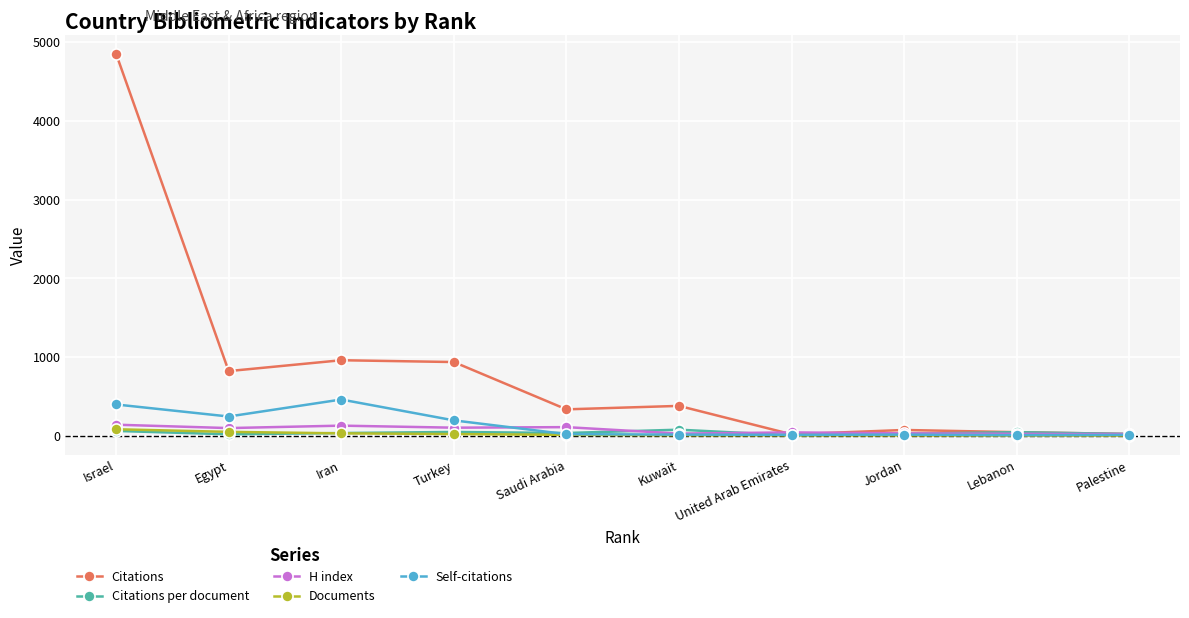

True or false: Citations per document and Self-citations cross at least once.

True